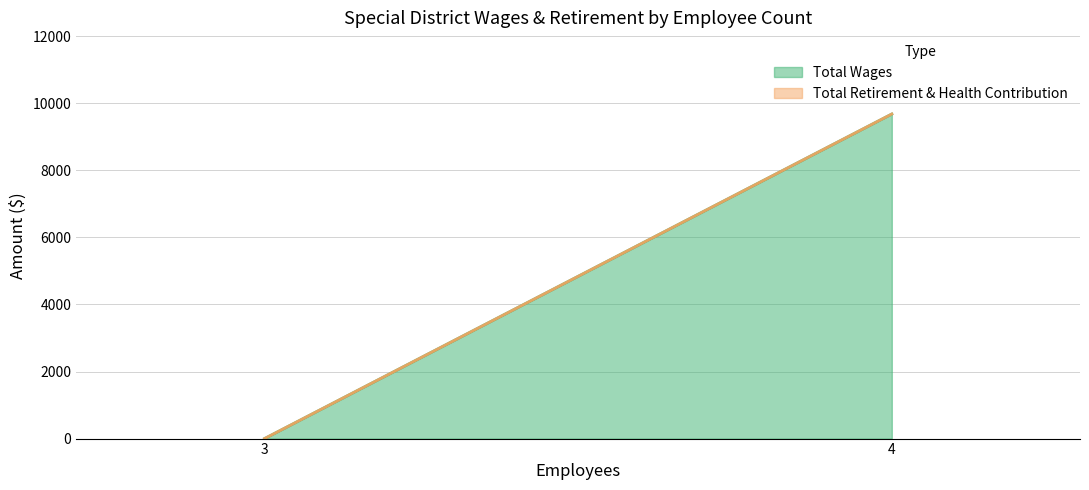

List the series in order of their overall mean, highest first.

Total Wages, Total Retirement & Health Contribution